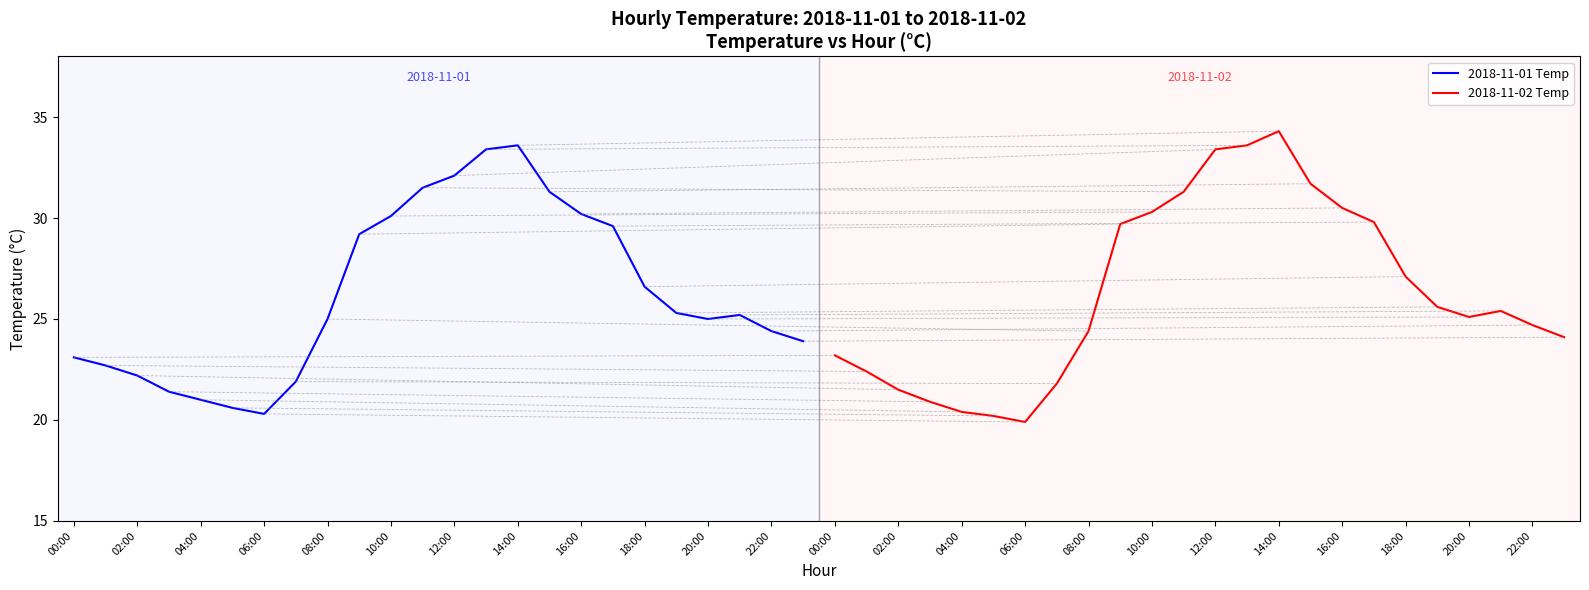

What are all the series names shown in the legend?

2018-11-01 Temp, 2018-11-02 Temp